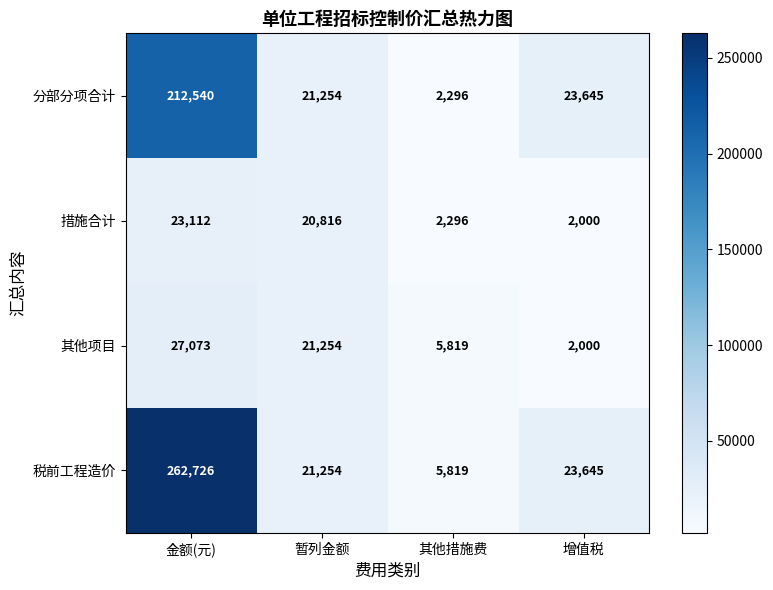

Which series has the widest spread of values?

税前工程造价